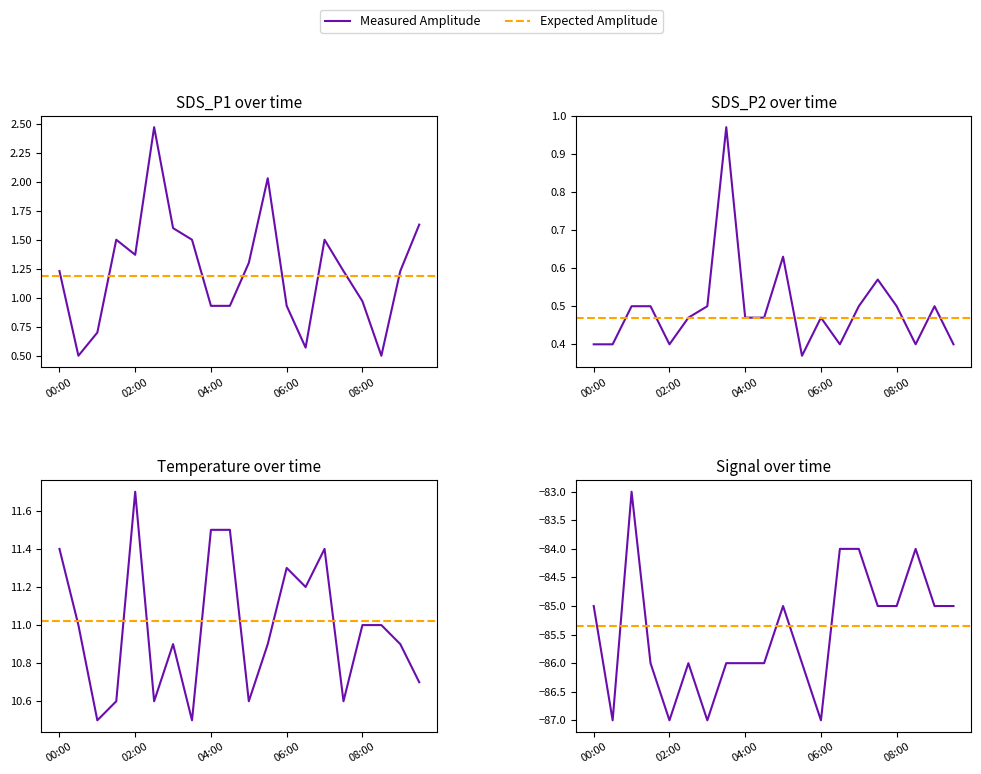

Count the Signal values in the range -86 to -85.

12